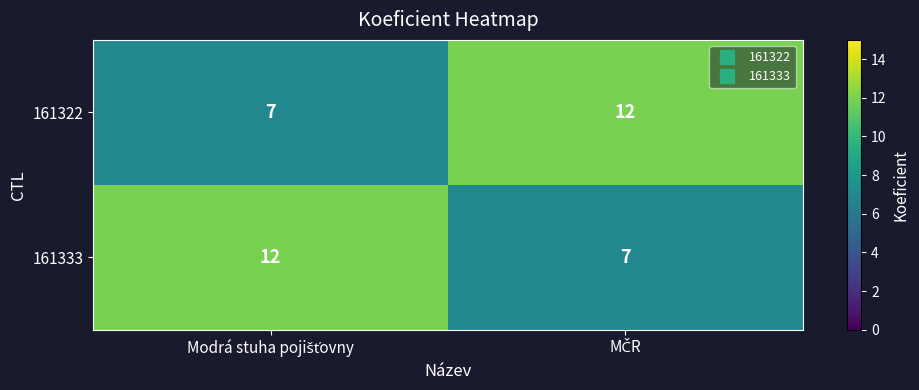

What is the sum of all 161333 values?

19